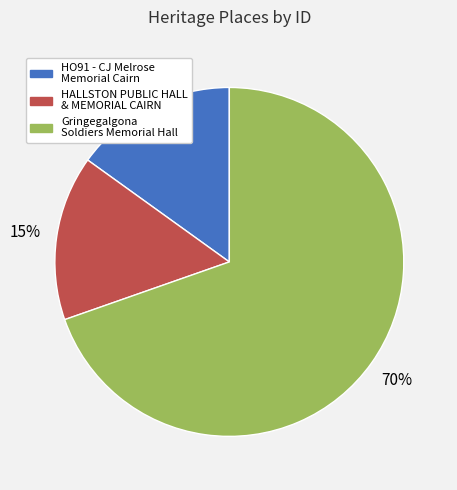

Which category has the biggest portion of the pie?

Gringegalgona Soldiers Memorial Hall